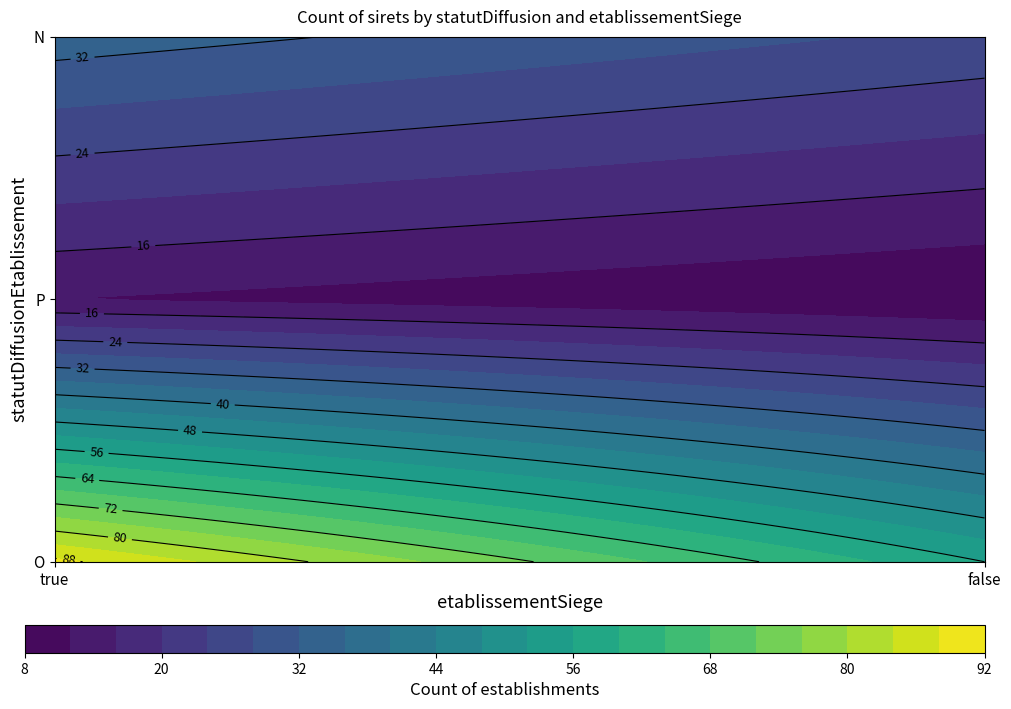

Rank the categories by value from highest to lowest.

O_true, O_false, N_true, N_false, P_true, P_false